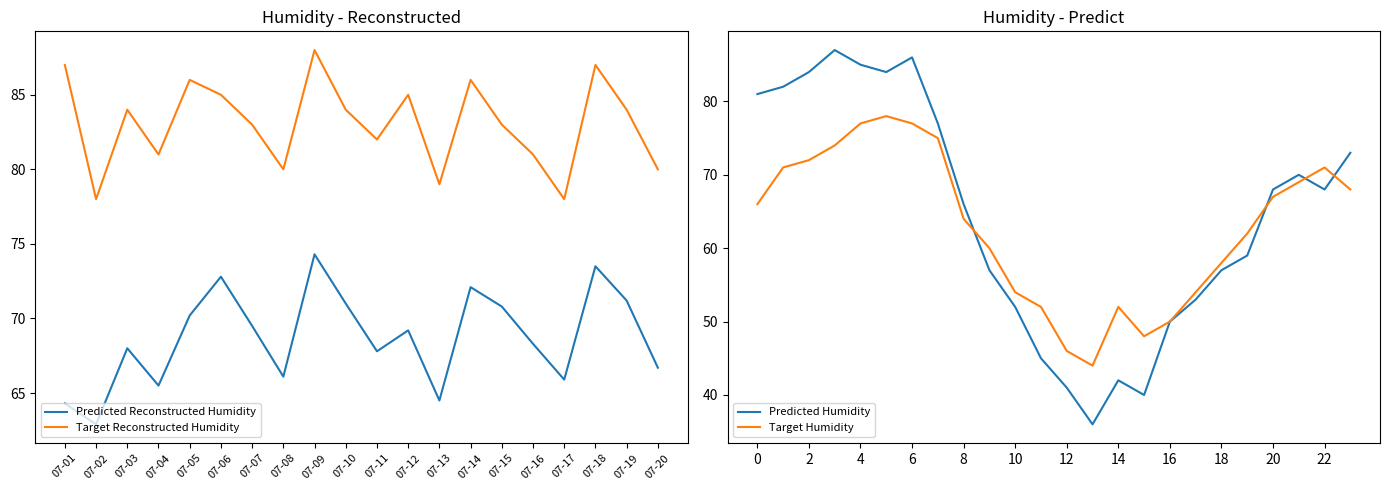

Which has a higher value, 07-10 or 07-06?

07-06